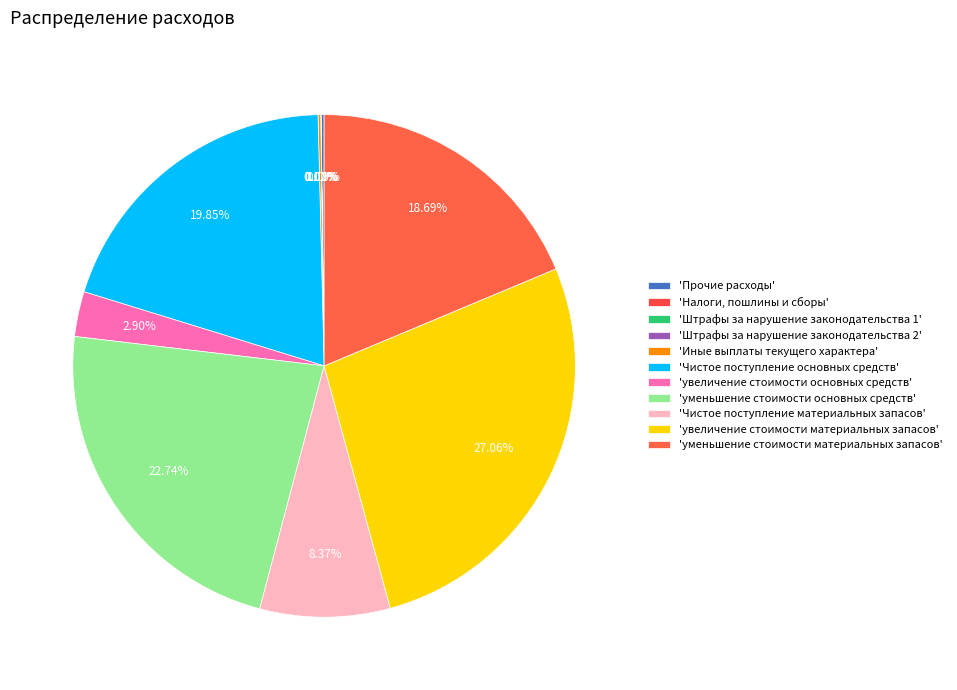

Count the number of slices in the pie.

11